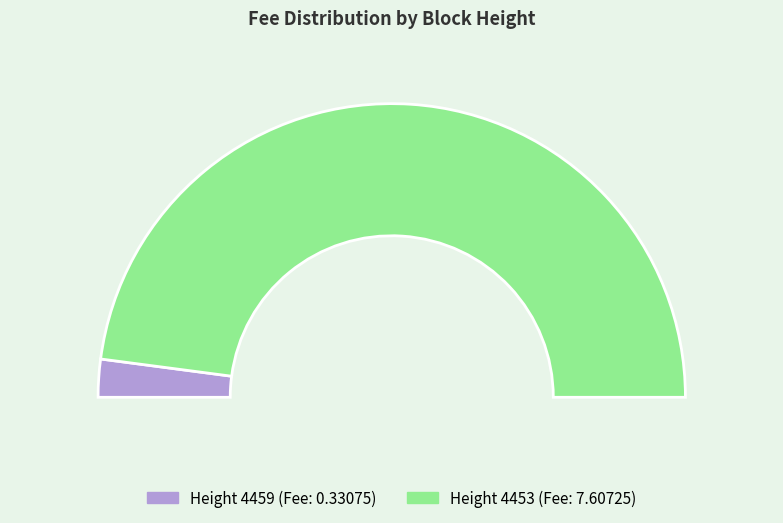

Does 4459 represent more than half of the total?

No